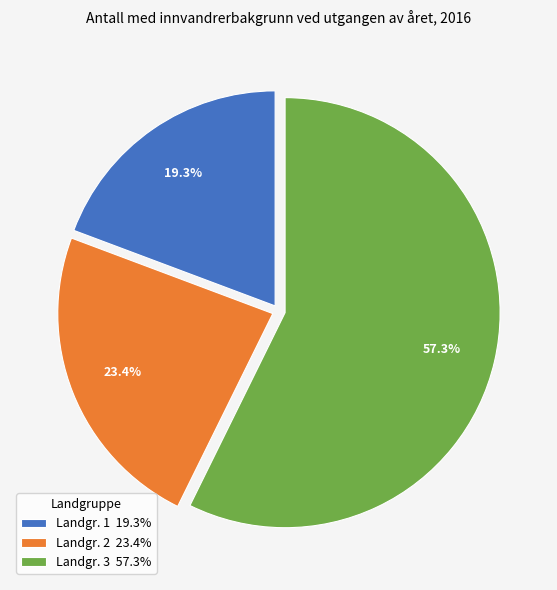

Is Landgr. 2 the majority of the pie?

No